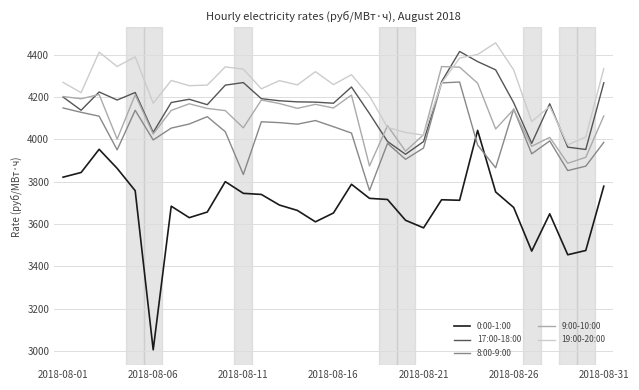

Which series has the largest range (max minus min)?

0:00-1:00